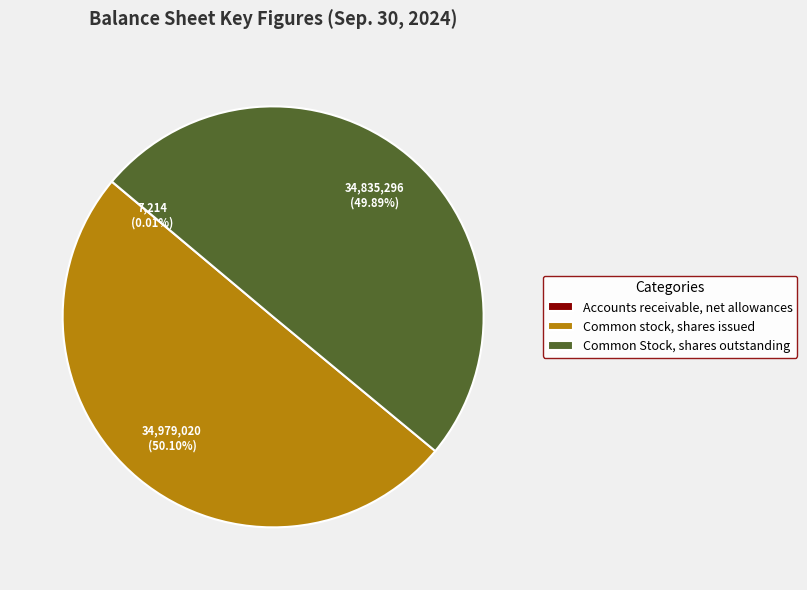

True or false: Common stock, shares issued accounts for 62% of the total.

False